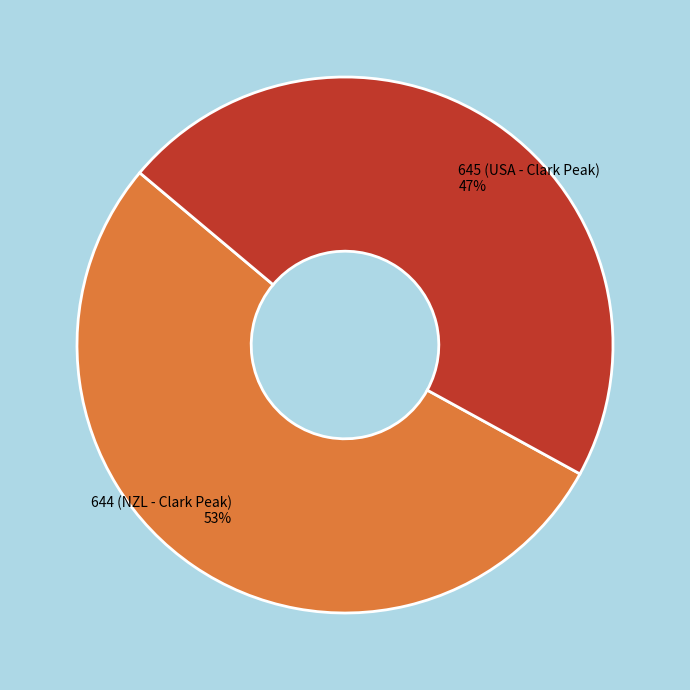

How many slices are in this pie chart?

2